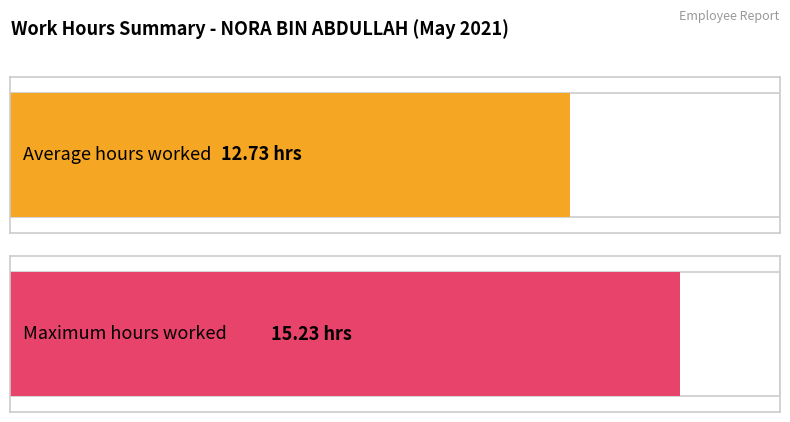

Are the bars grouped side by side (vs. stacked)?

No